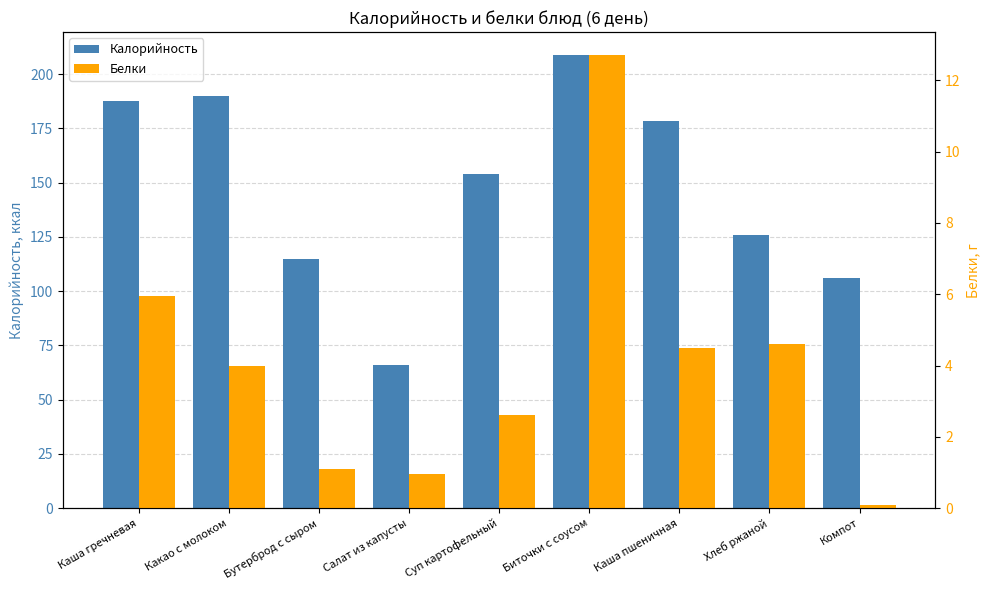

What is the difference between the Калорийность values at Биточки с соусом and Суп картофельный?

55.0